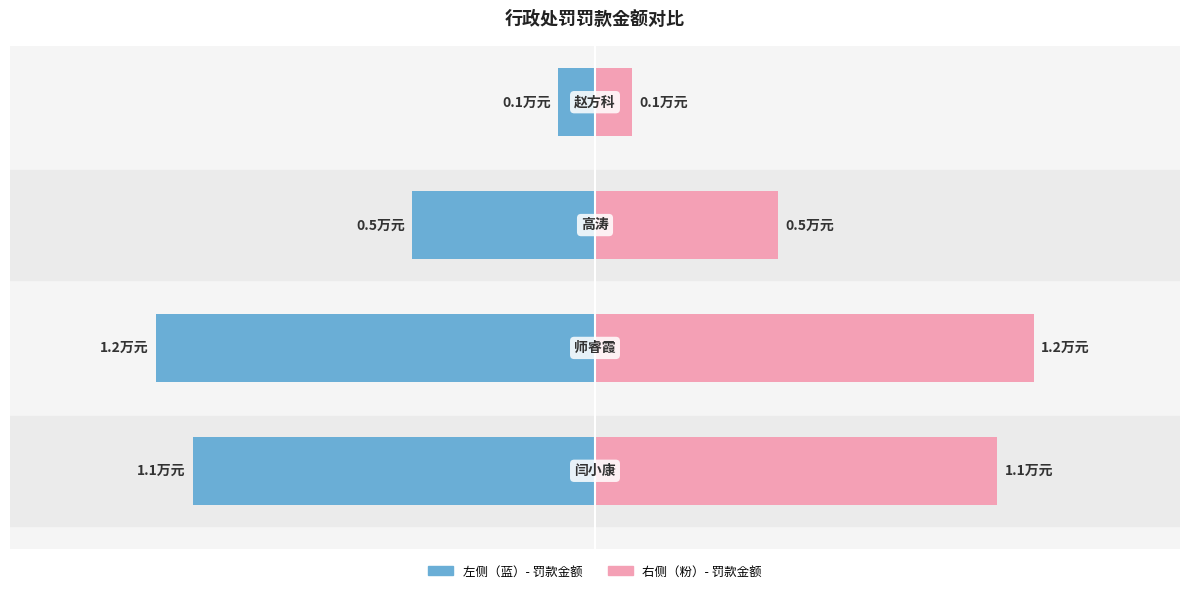

What is the value of the 罚款金额（万元）-左 bar at the 1st from the left?

-1.1